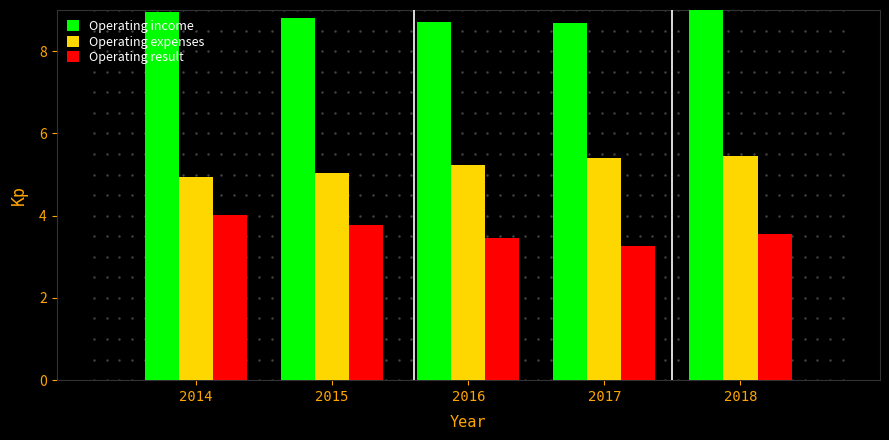

Reading right to left, list all the values displayed in this chart.

Operating income: 9.0	8.7	8.7	8.8	9.0
Operating expenses: 5.4	5.4	5.2	5.0	4.9
Operating result: 3.6	3.3	3.5	3.8	4.0